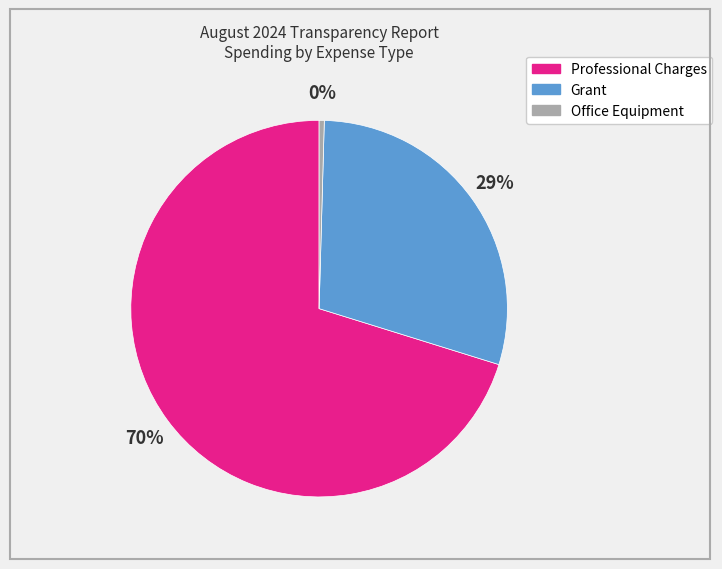

Is there a majority slice in this chart?

Yes